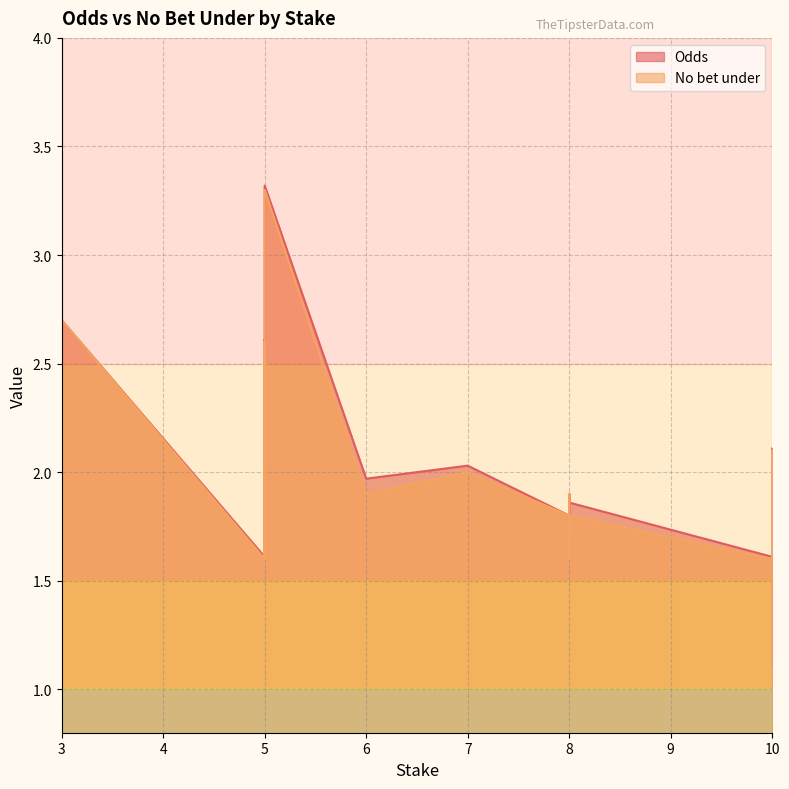

Which label corresponds to the largest value in the chart?

5